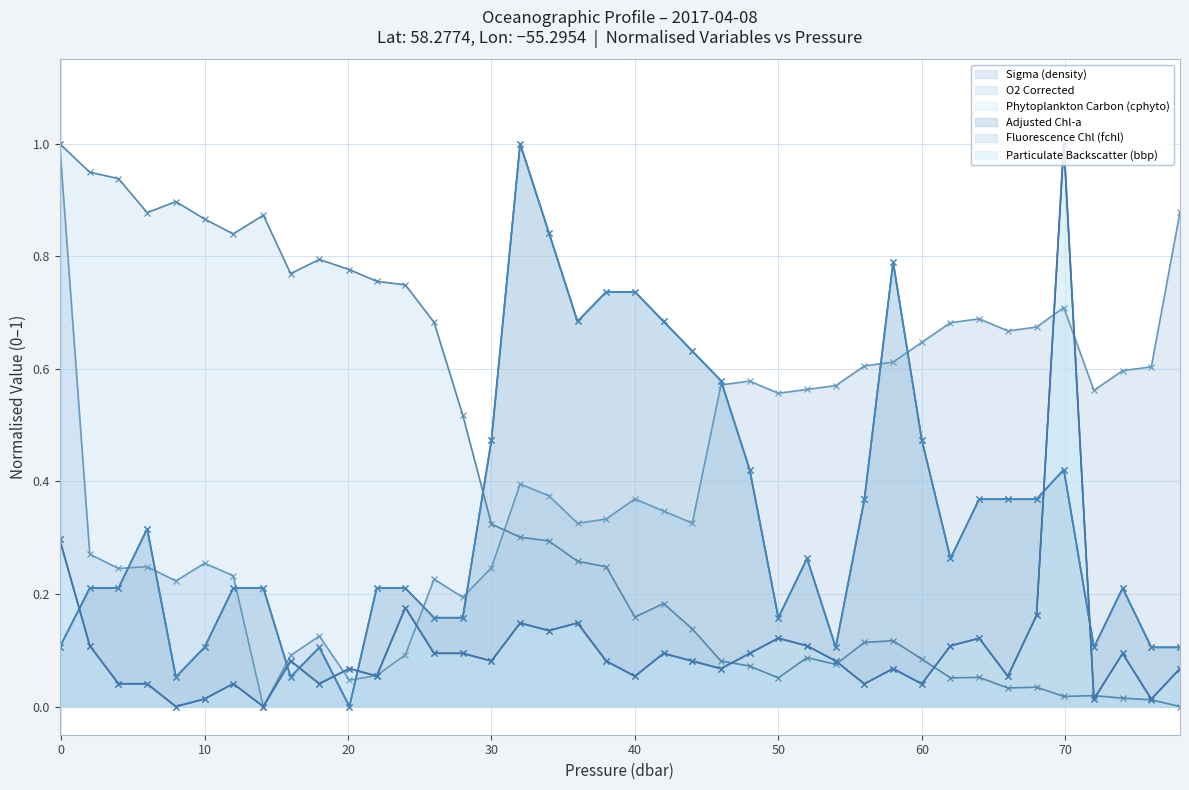

Reading left to right, extract all data points from this chart.

sigma: 1.0	0.3	0.2	0.2	0.2	0.3	0.2	0.0	0.1	0.1	0.0	0.1	0.1	0.2	0.2	0.2	0.4	0.4	0.3	0.3	0.4	0.3	0.3	0.6	0.6	0.6	0.6	0.6	0.6	0.6	0.6	0.7	0.7	0.7	0.7	0.7	0.6	0.6	0.6	0.9
o2_c: 1.0	0.9	0.9	0.9	0.9	0.9	0.8	0.9	0.8	0.8	0.8	0.8	0.7	0.7	0.5	0.3	0.3	0.3	0.3	0.2	0.2	0.2	0.1	0.1	0.1	0.1	0.1	0.1	0.1	0.1	0.1	0.1	0.1	0.0	0.0	0.0	0.0	0.0	0.0	0.0
bbp: 0.3	0.1	0.0	0.0	0.0	0.0	0.0	0.0	0.1	0.0	0.1	0.1	0.2	0.1	0.1	0.1	0.1	0.1	0.1	0.1	0.1	0.1	0.1	0.1	0.1	0.1	0.1	0.1	0.0	0.1	0.0	0.1	0.1	0.1	0.2	1.0	0.0	0.1	0.0	0.1
cphyto: 0.3	0.1	0.0	0.0	0.0	0.0	0.0	0.0	0.1	0.0	0.1	0.1	0.2	0.1	0.1	0.1	0.1	0.1	0.1	0.1	0.1	0.1	0.1	0.1	0.1	0.1	0.1	0.1	0.0	0.1	0.0	0.1	0.1	0.1	0.2	1.0	0.0	0.1	0.0	0.1
fchl: 0.1	0.2	0.2	0.3	0.1	0.1	0.2	0.2	0.1	0.1	0.0	0.2	0.2	0.2	0.2	0.5	1.0	0.8	0.7	0.7	0.7	0.7	0.6	0.6	0.4	0.2	0.3	0.1	0.4	0.8	0.5	0.3	0.4	0.4	0.4	0.4	0.1	0.2	0.1	0.1
chla_adj: 0.1	0.2	0.2	0.3	0.1	0.1	0.2	0.2	0.1	0.1	0.0	0.2	0.2	0.2	0.2	0.5	1.0	0.8	0.7	0.7	0.7	0.7	0.6	0.6	0.4	0.2	0.3	0.1	0.4	0.8	0.5	0.3	0.4	0.4	0.4	0.4	0.1	0.2	0.1	0.1